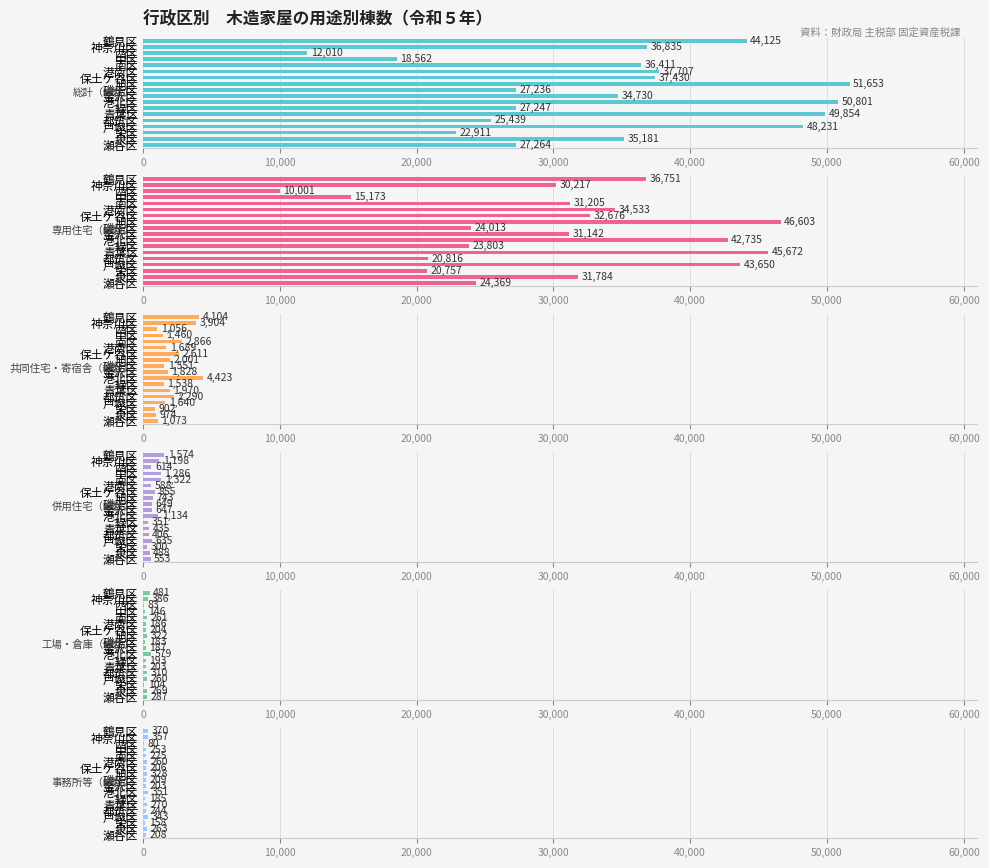

How many bars are there in total?

108